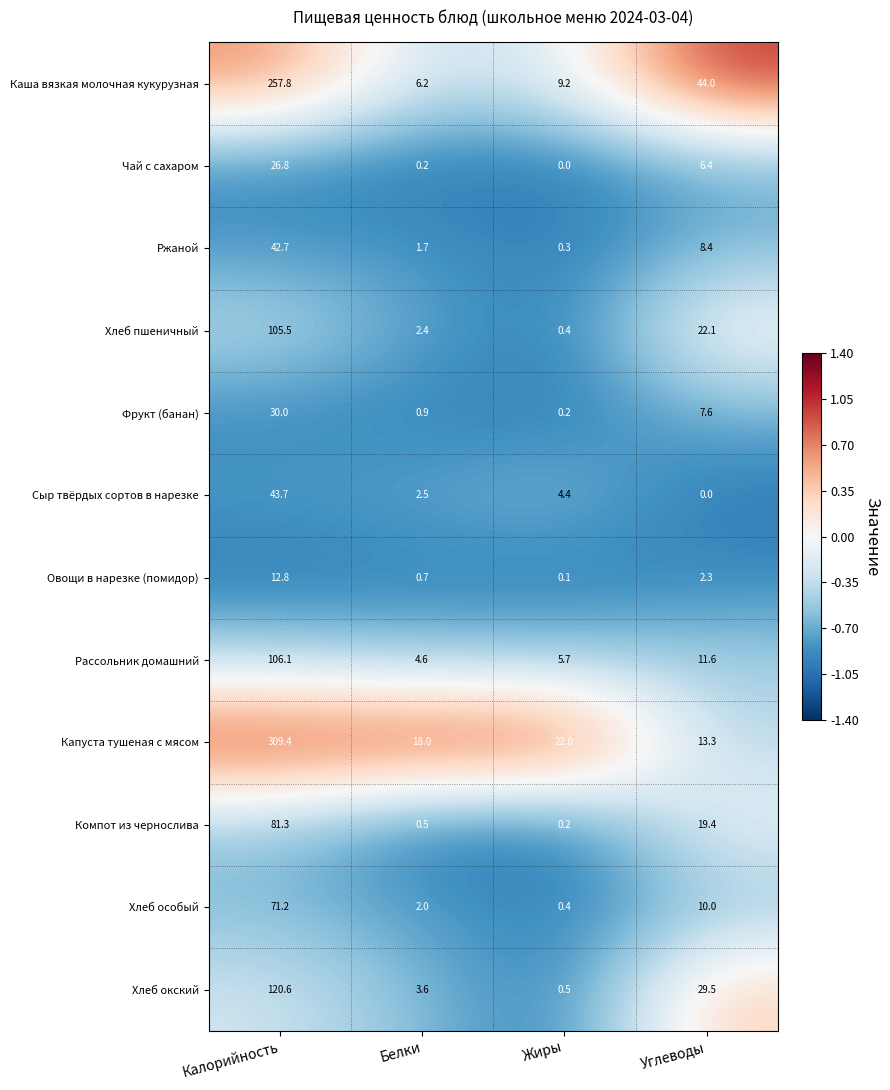

Is it true that Чай с сахаром equals 9.4 at Углеводы?

False